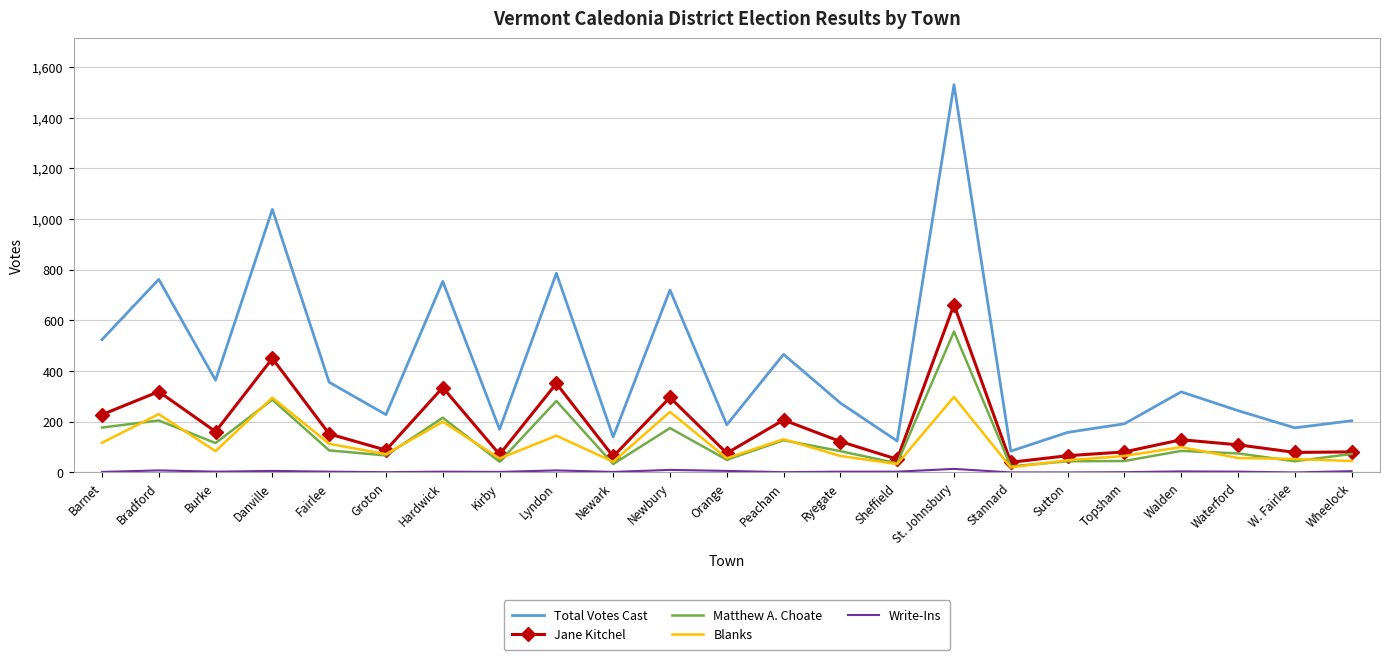

What is the minimum value for Jane Kitchel?

40